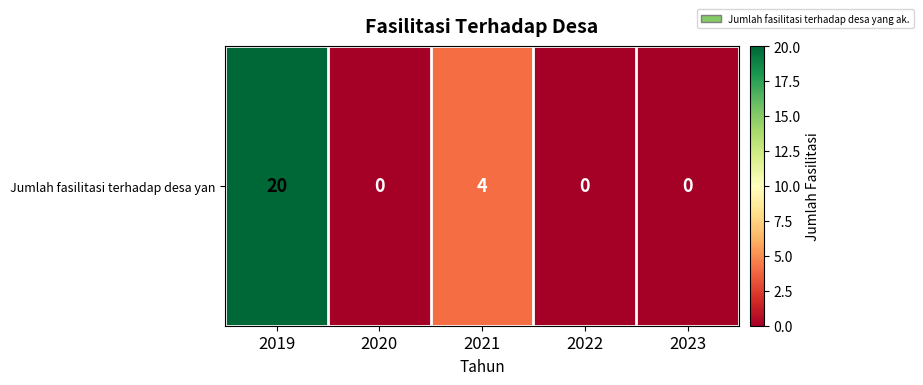

Reading left to right, list all the values displayed in this chart.

2019=20	2020=0	2021=4	2022=0	2023=0